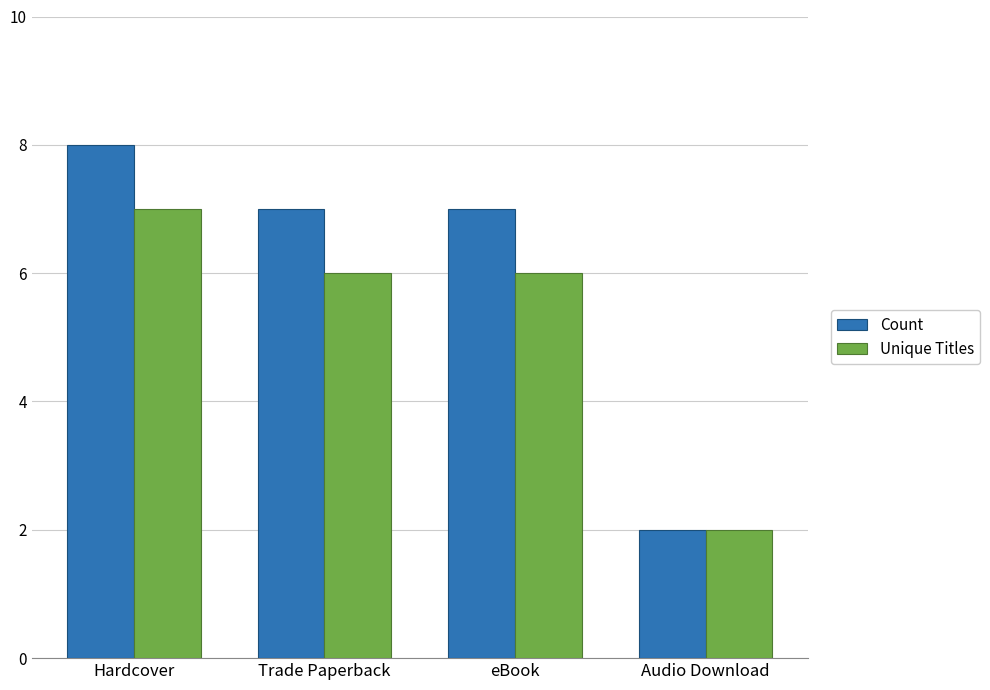

Reading left to right, what are all the values shown in this chart?

Count: 8	7	7	2
Unique Titles: 7	6	6	2